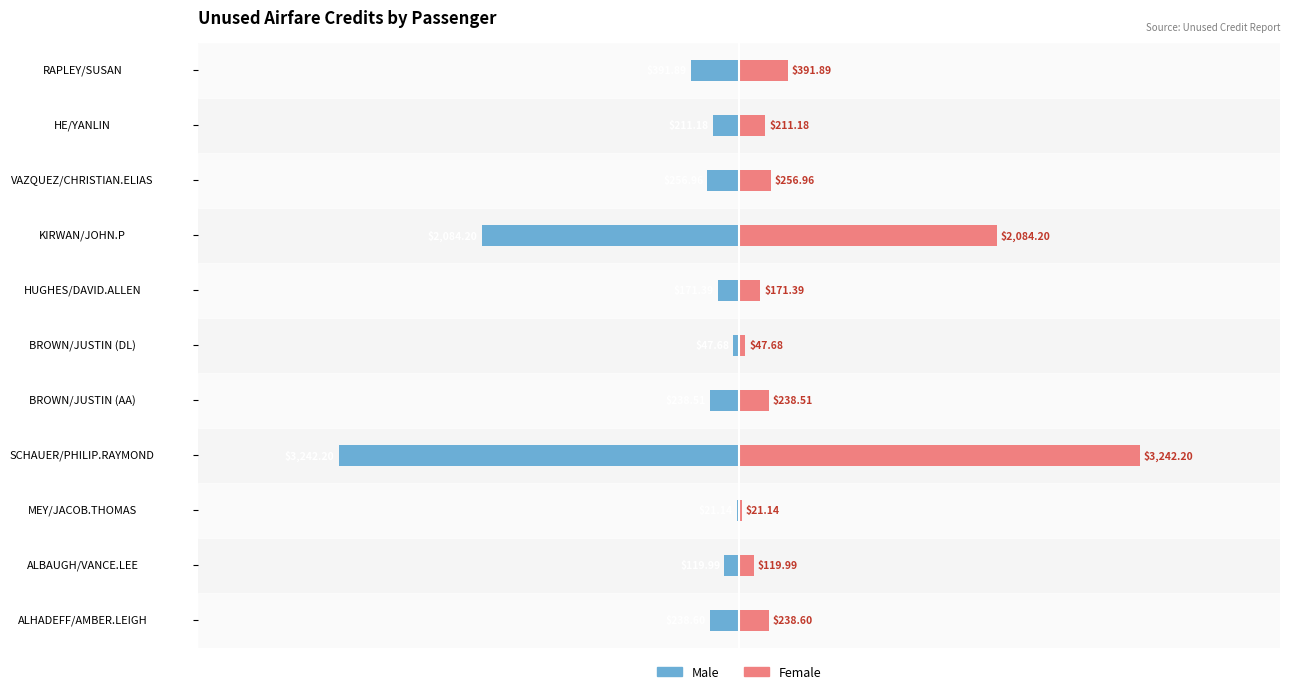

Rank the series at ALBAUGH/VANCE.LEE from highest to lowest value.

Female, Male